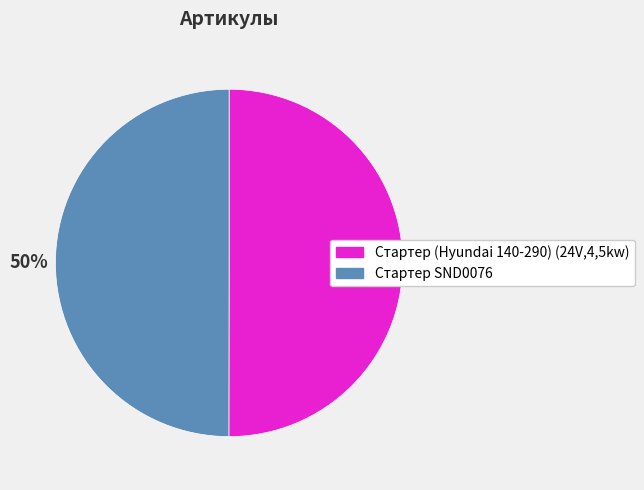

To the nearest percent, what percentage of the pie is Стартер SND0076?

50%